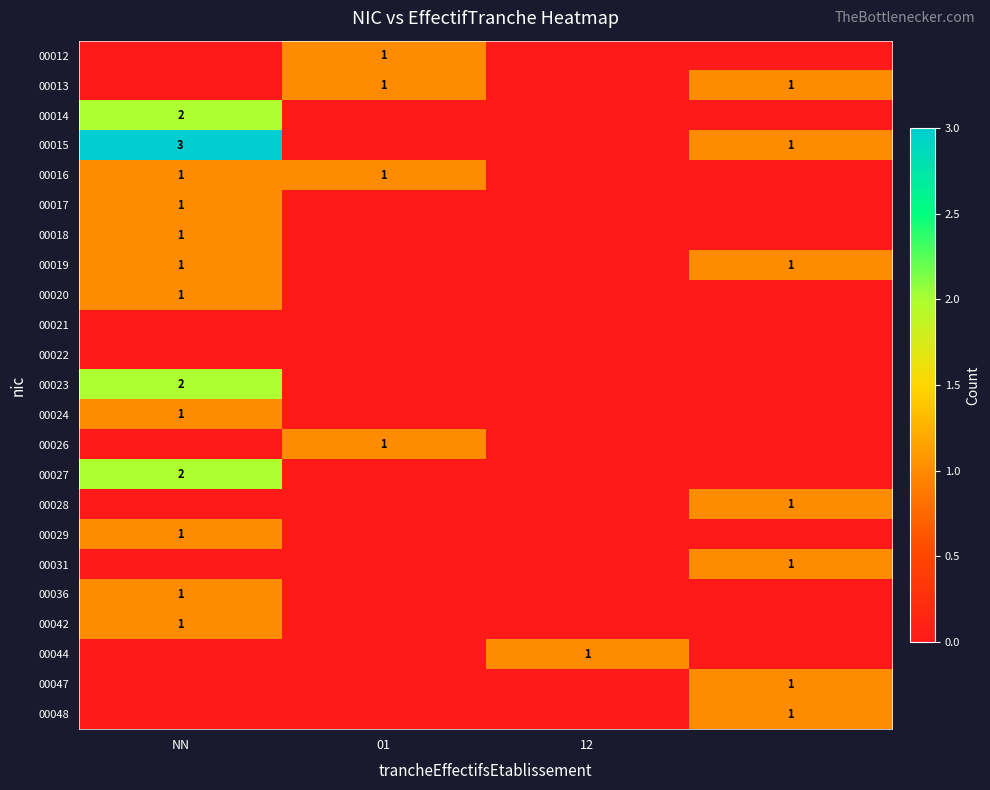

The value of 00044 at 12 is 1. True or false?

True